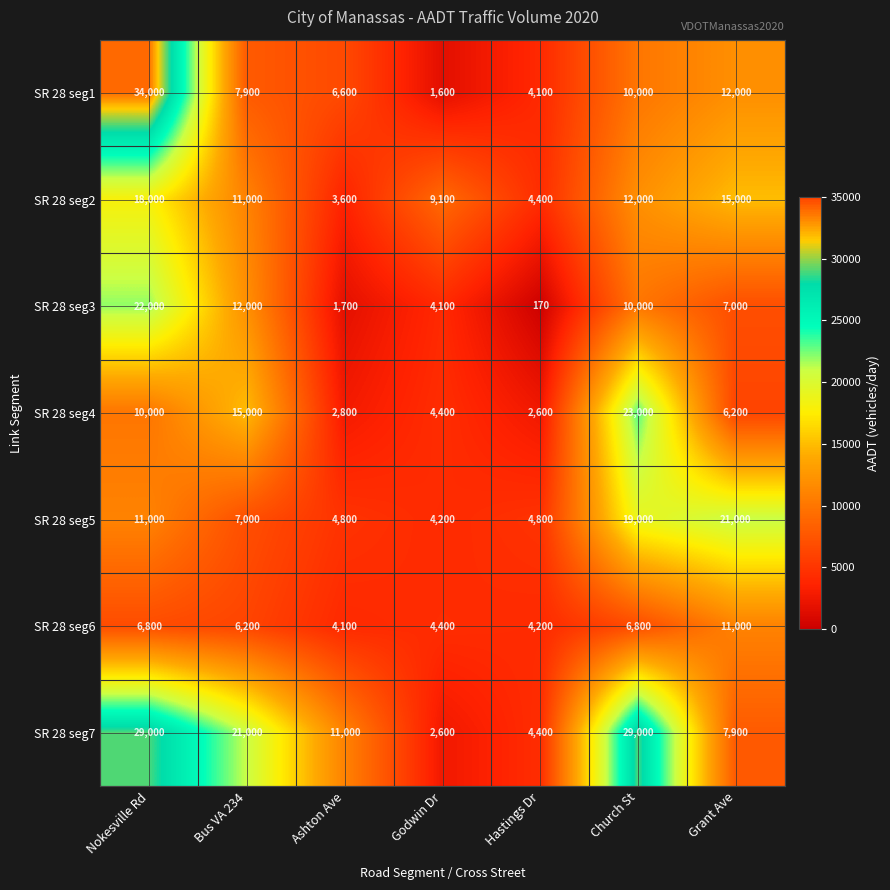

Which series has the largest total across all categories?

SR 28 seg7